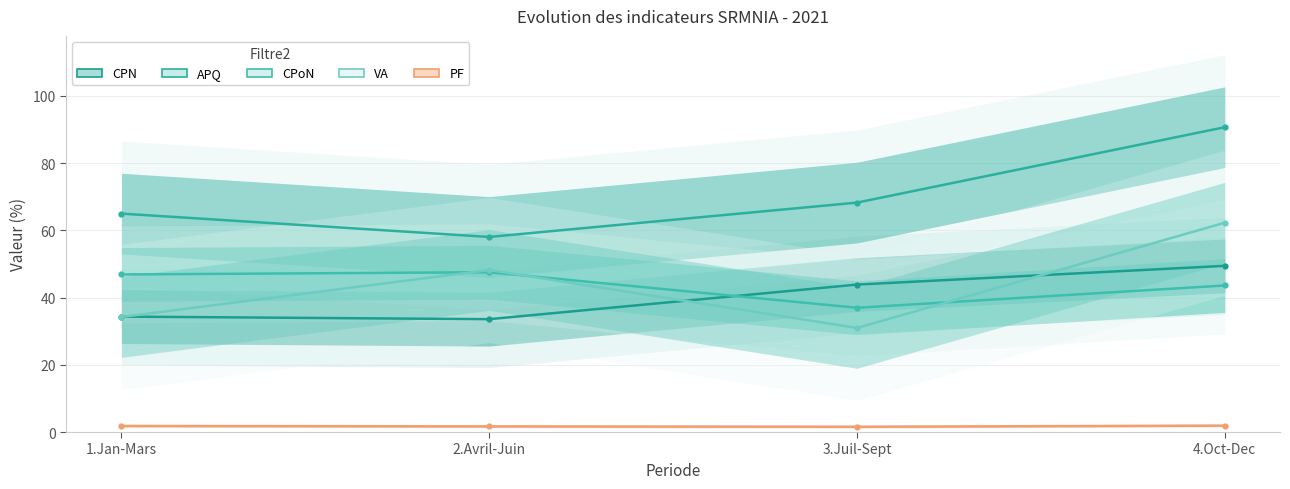

What is the label of the 2nd point from the right?

3.Juil-Sept